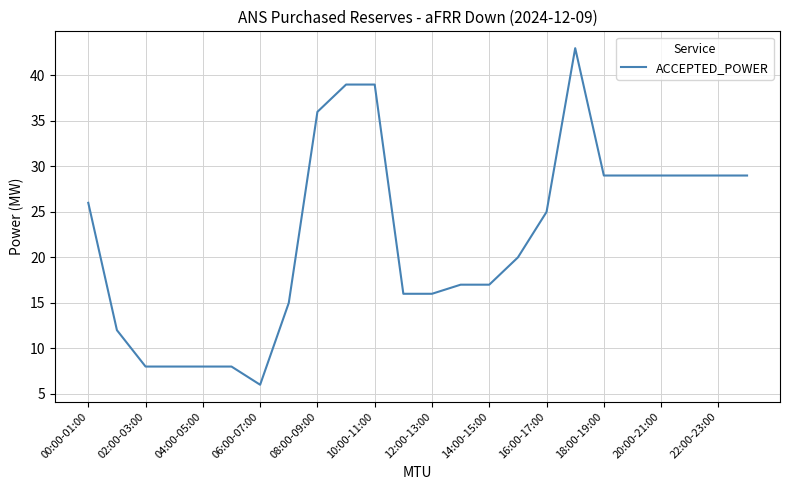

What is the smallest value displayed?

6